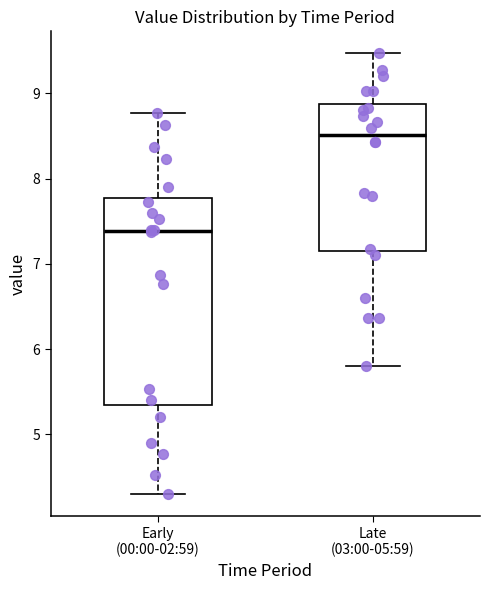

Reading left to right, transcribe this box plot: for each box, give where its median line is, the range the box spans, and where its two whiskers end, as read against the y-axis. The values are not printed on the chart, so give them approximately, as read against the axis.

Early (00:00-02:59): median 7.4, box 5.4 to 7.8, whiskers 4.3 to 8.8
Late (03:00-05:59): median 8.5, box 7.2 to 8.9, whiskers 5.8 to 9.5